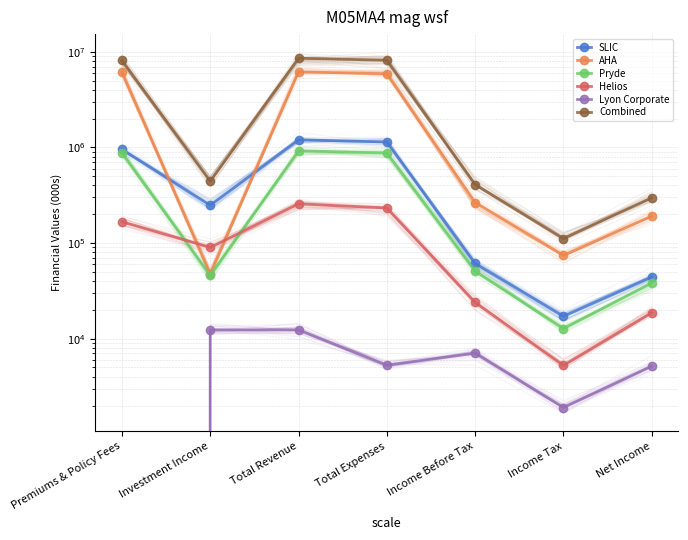

Between Investment Income and Income Tax, which is larger?

Investment Income